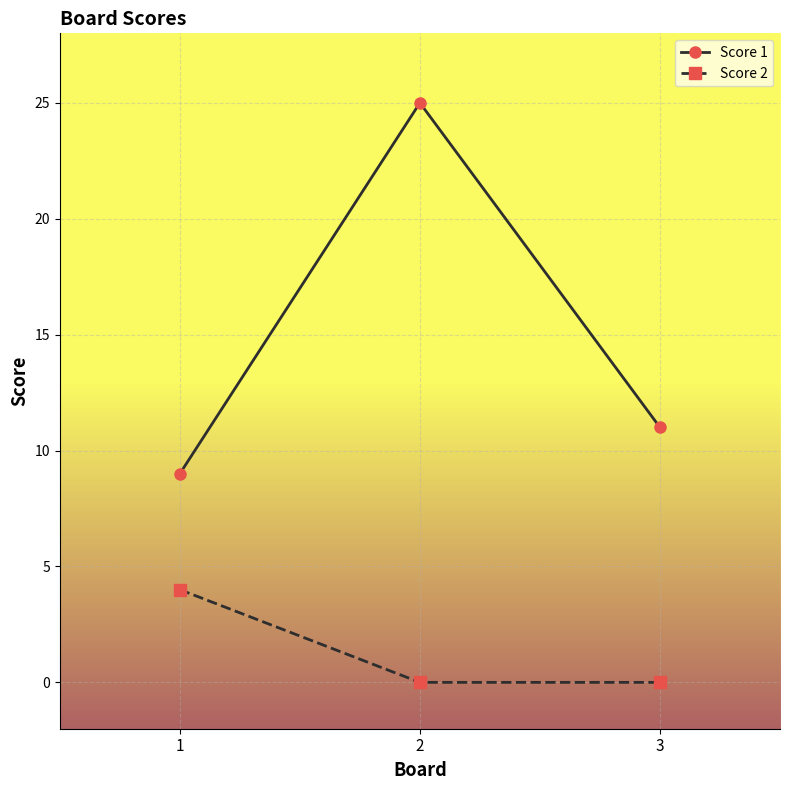

The value of Score 2 at 1 is 4. True or false?

True